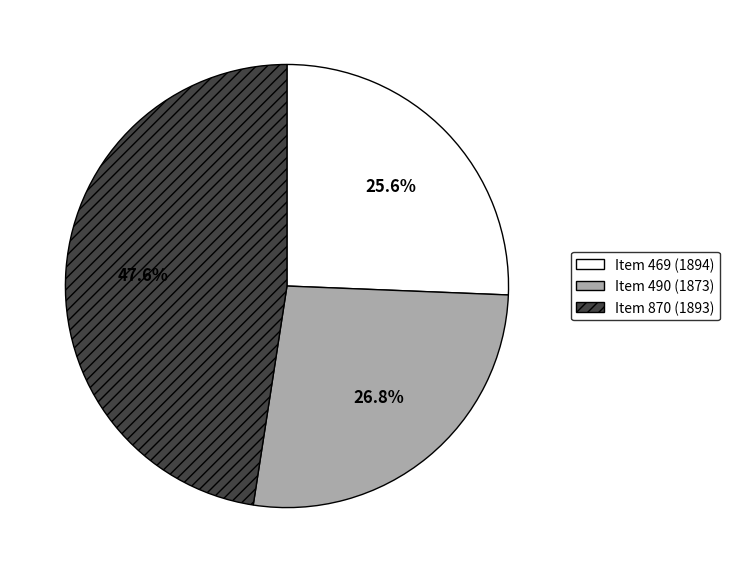

To the nearest percent, what portion does Item 870 (1893) represent?

48%